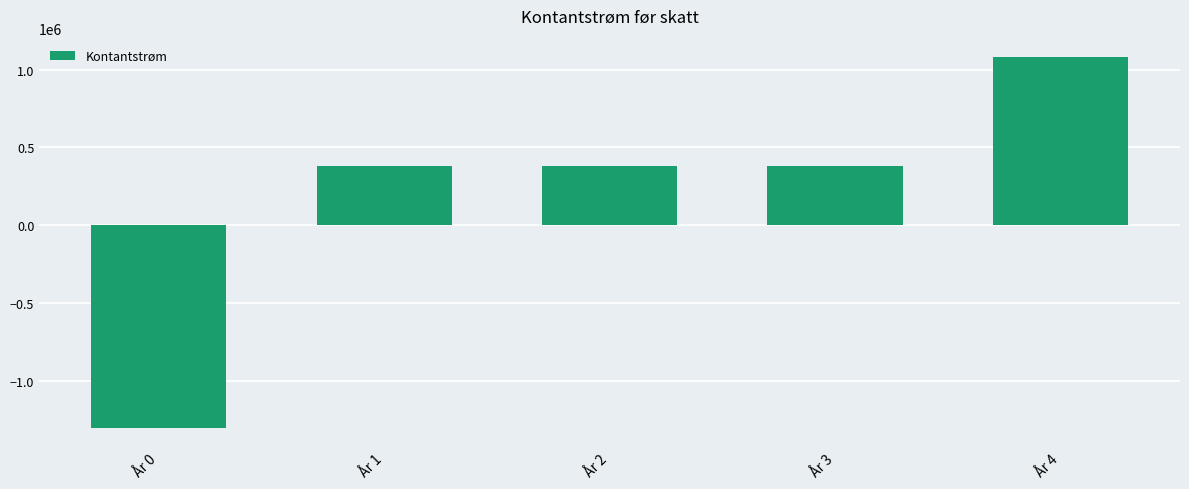

Between År 0 and År 1, which is larger?

År 1